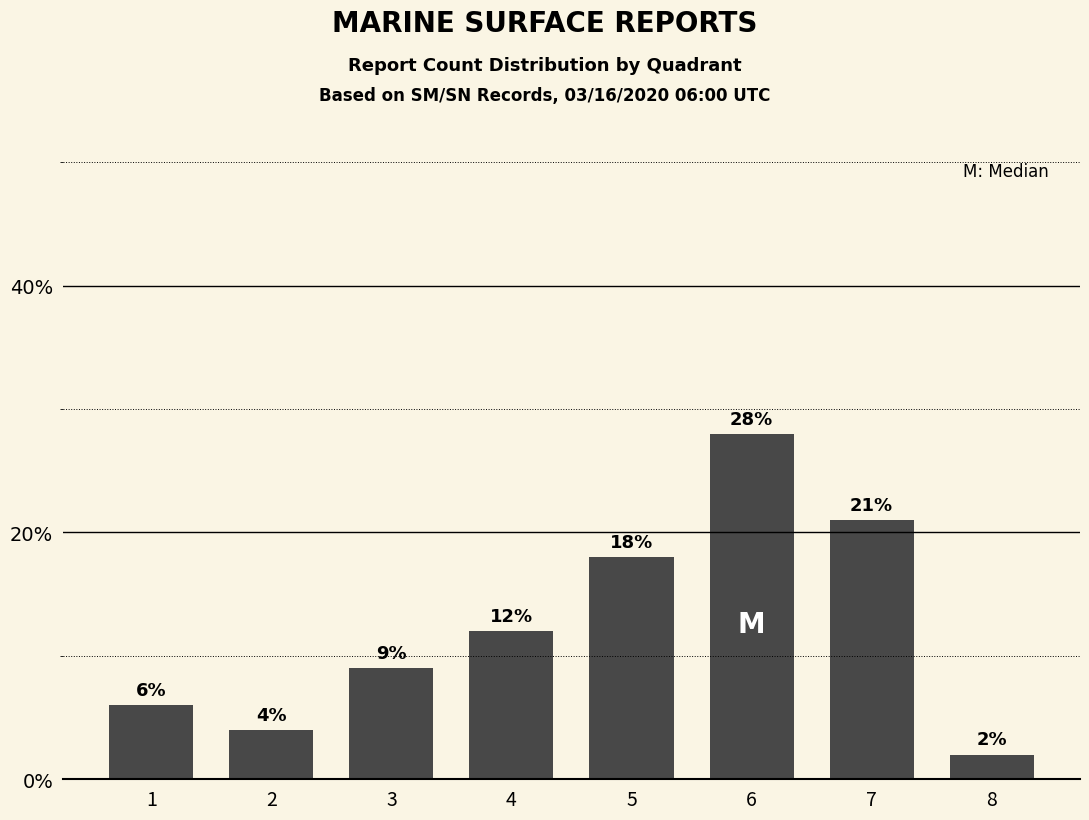

What is the sum of the values at 4 and 1?

18